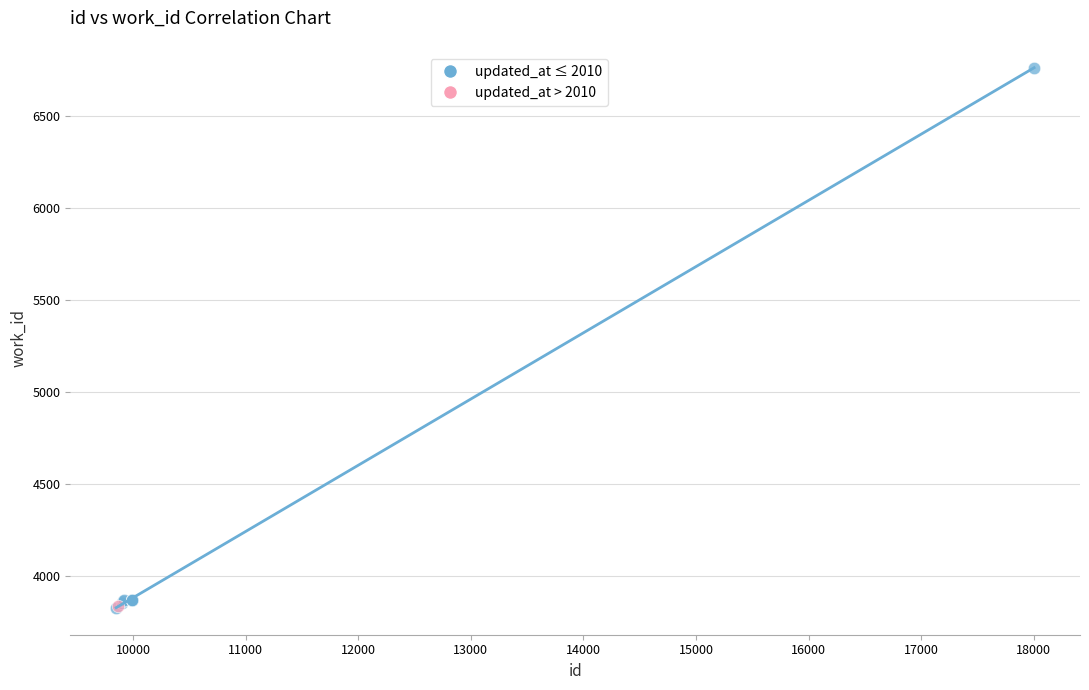

What are all the series names shown in the legend?

updated_at ≤ 2010, updated_at > 2010